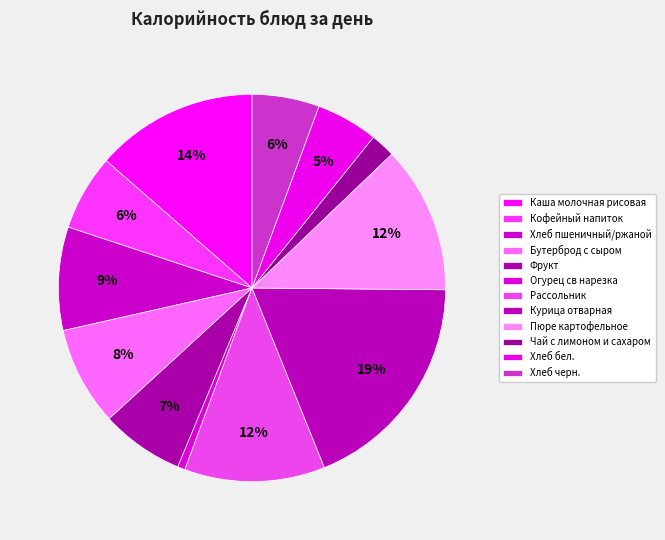

True or false: Каша молочная рисовая accounts for 28% of the total.

False